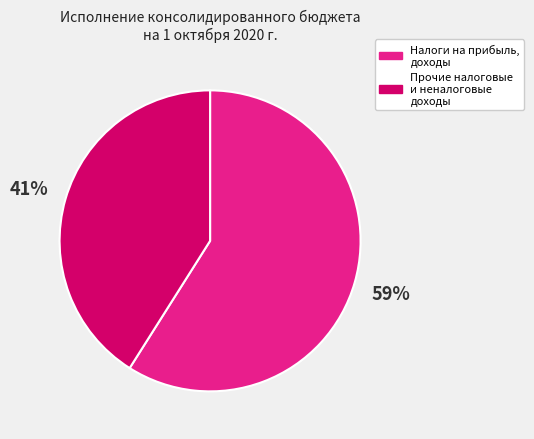

To the nearest percent, what is the difference between the largest and smallest slice percentages?

18%